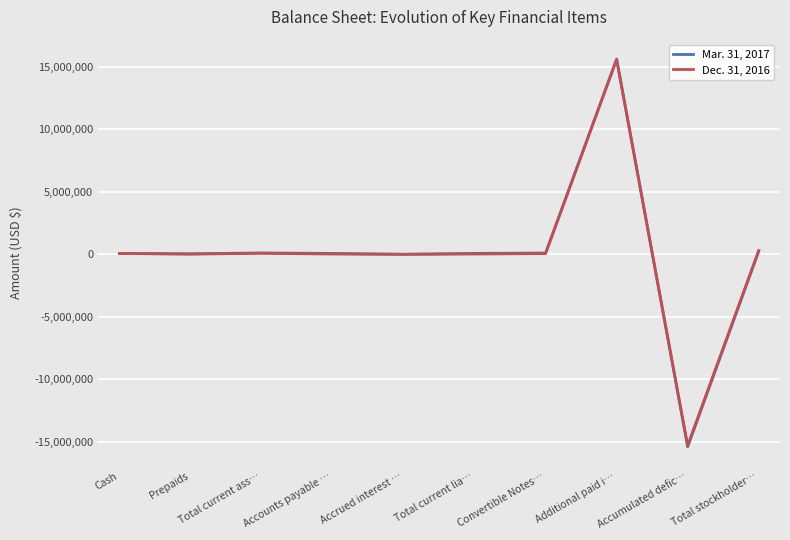

Which category has the highest value across all series?

Additional paid i…